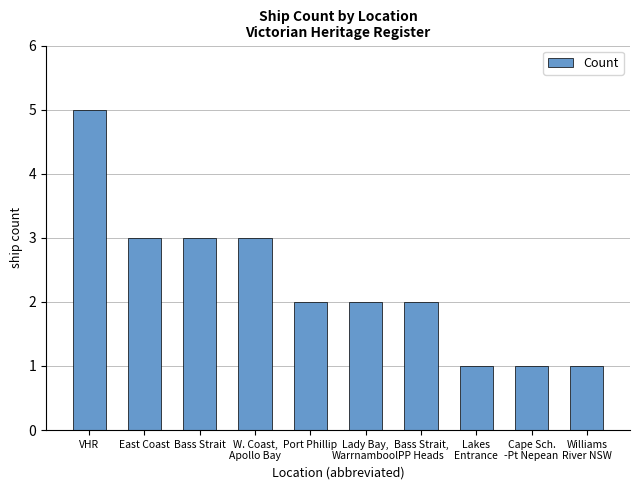

What is the label of the 7th bar from the right?

W. Coast,
Apollo Bay